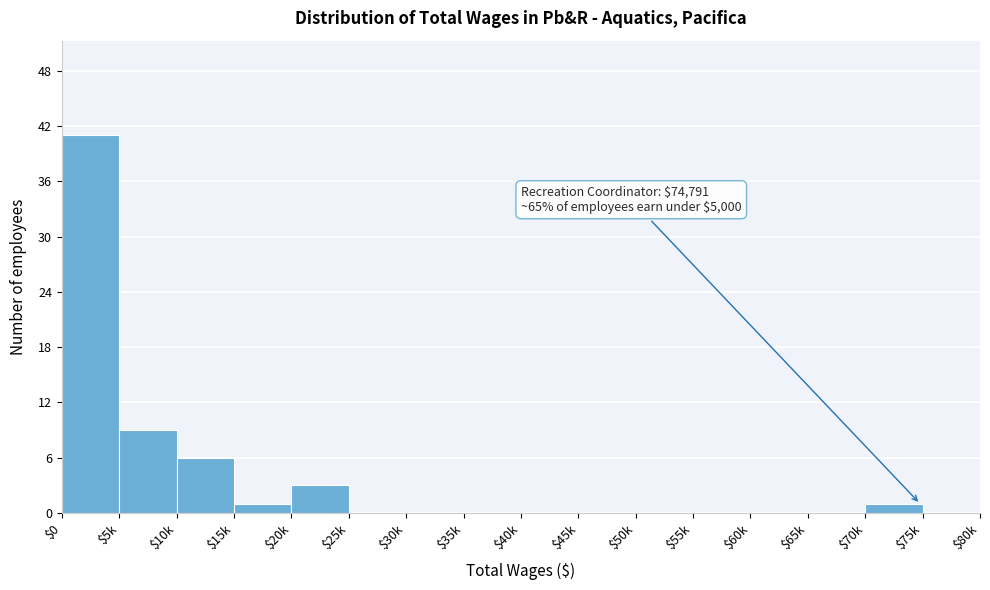

The chart shows a value of 0 at $50k. True or false?

True